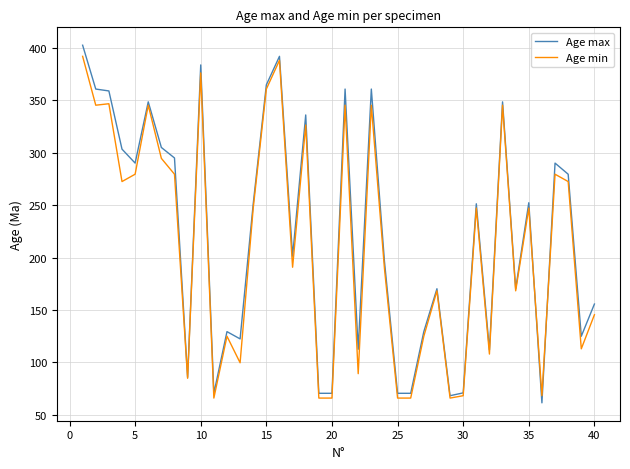

What is the smallest value displayed?

61.5